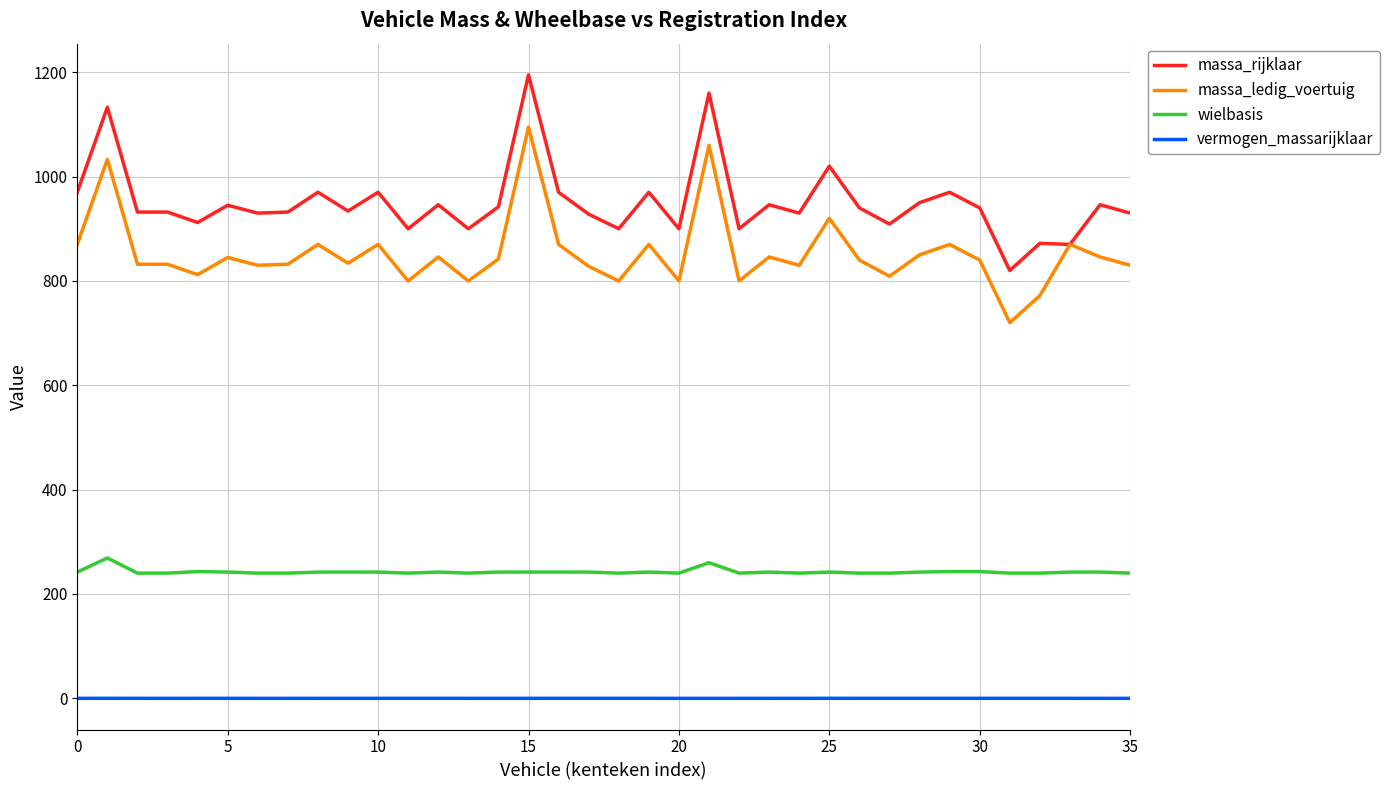

True or false: wielbasis and massa_rijklaar intersect in this chart.

False